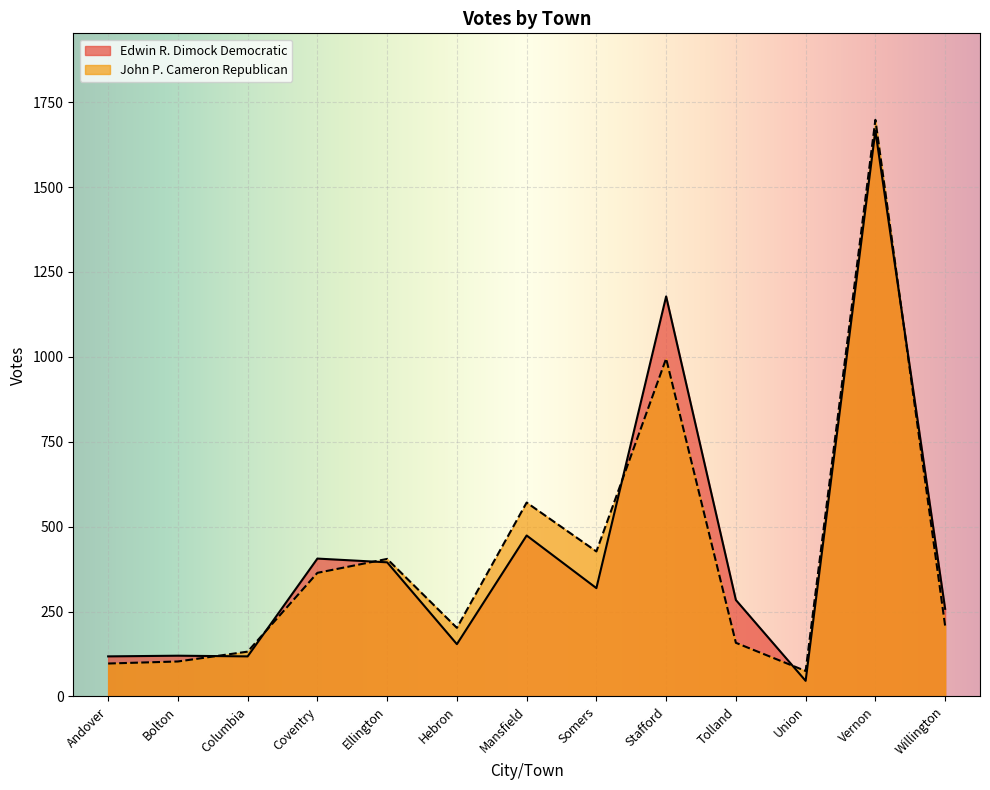

What is the sum of the John P. Cameron Republican values at Mansfield and Vernon?

2269